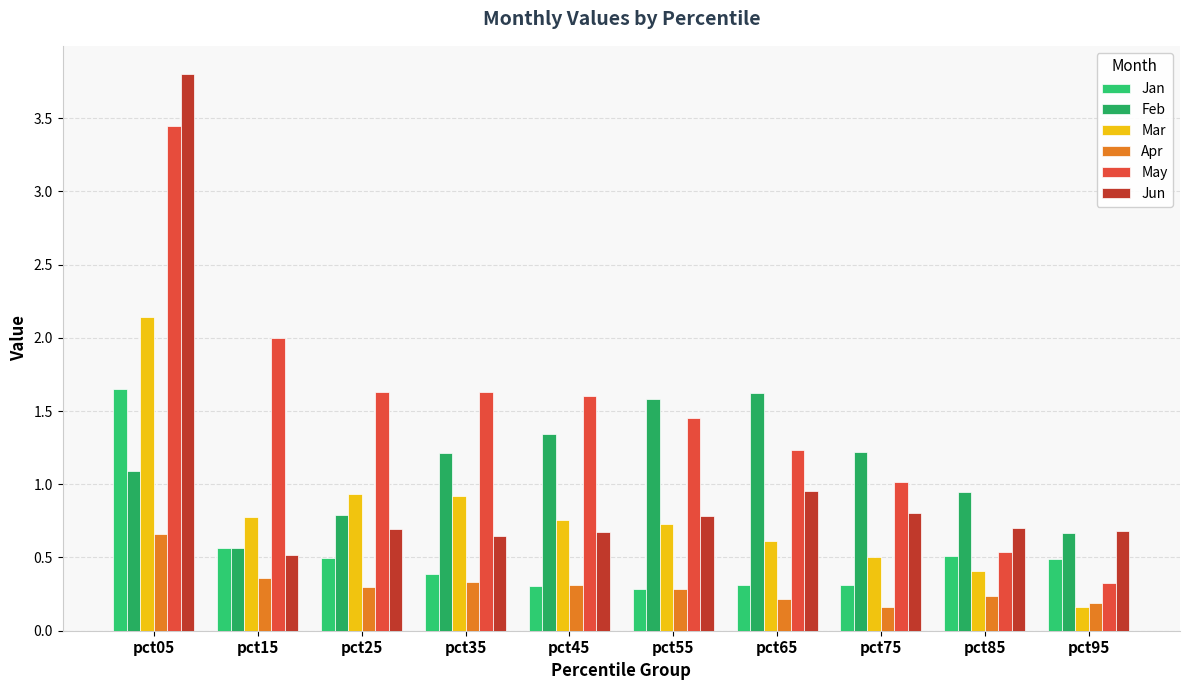

Reading left to right, what are all the values shown in this chart?

Jan: 1.7	0.6	0.5	0.4	0.3	0.3	0.3	0.3	0.5	0.5
Feb: 1.1	0.6	0.8	1.2	1.3	1.6	1.6	1.2	0.9	0.7
Mar: 2.1	0.8	0.9	0.9	0.8	0.7	0.6	0.5	0.4	0.2
Apr: 0.7	0.4	0.3	0.3	0.3	0.3	0.2	0.2	0.2	0.2
May: 3.4	2.0	1.6	1.6	1.6	1.5	1.2	1.0	0.5	0.3
Jun: 3.8	0.5	0.7	0.6	0.7	0.8	1.0	0.8	0.7	0.7